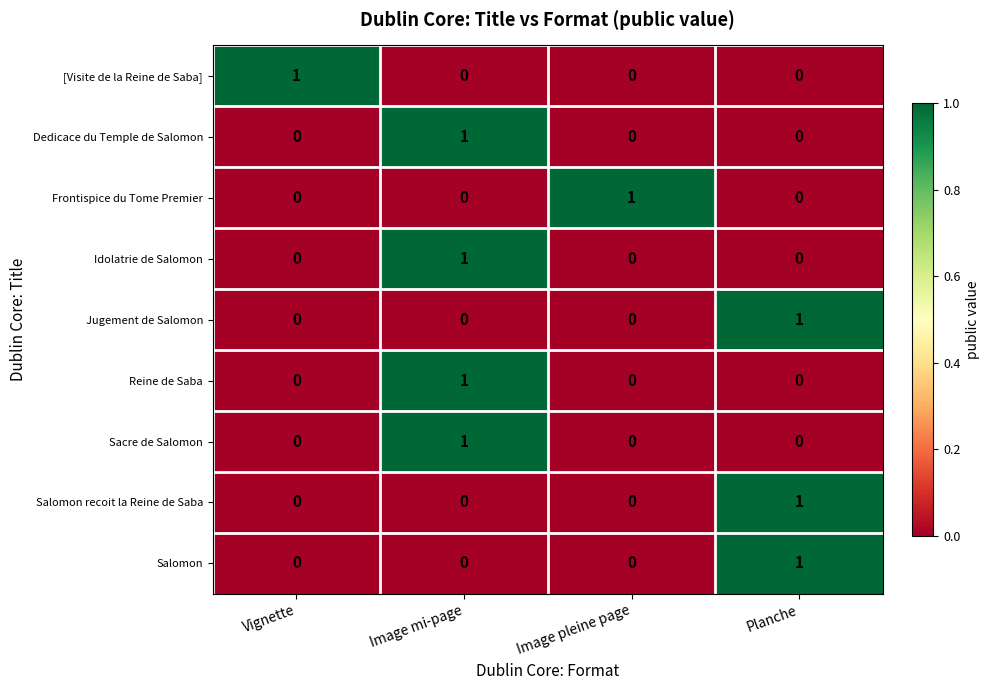

True or false: Dedicace du Temple de Salomon has a value of 1 at Image mi-page.

True